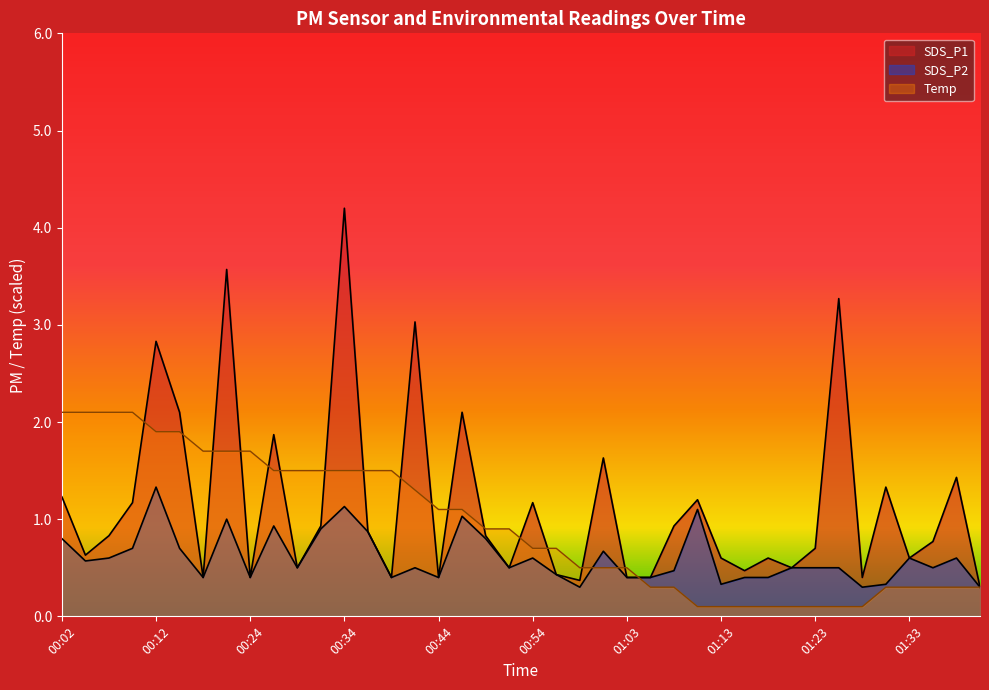

Where is SDS_P2 nearest to the value 0?

00:59